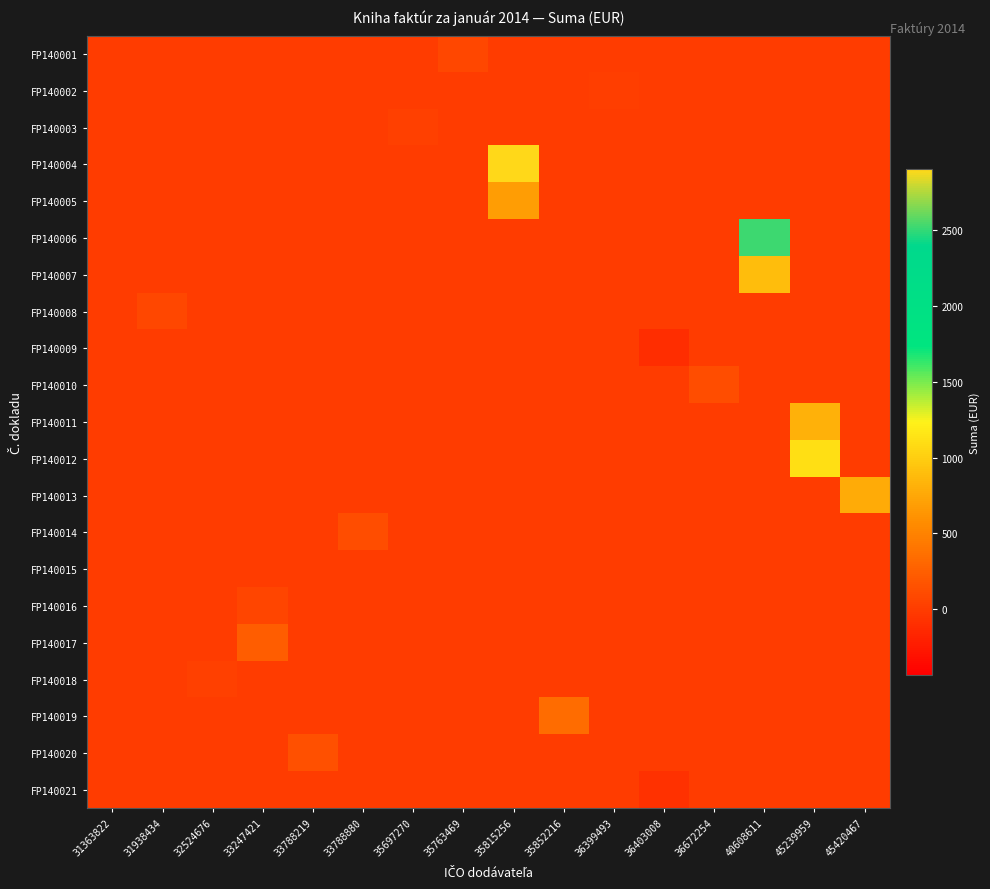

Reading left to right, what are all the values shown in this chart?

FP140001: 31363822=0.0	31938434=0.0	32524676=0.0	33247421=0.0	33788219=0.0	33788880=0.0	35697270=0.0	35763469=79.5	35815256=0.0	35852216=0.0	36399493=0.0	36403008=0.0	36672254=0.0	40608611=0.0	45239959=0.0	45420467=0.0
FP140002: 31363822=0.0	31938434=0.0	32524676=0.0	33247421=0.0	33788219=0.0	33788880=0.0	35697270=0.0	35763469=0.0	35815256=0.0	35852216=0.0	36399493=11.7	36403008=0.0	36672254=0.0	40608611=0.0	45239959=0.0	45420467=0.0
FP140003: 31363822=0.0	31938434=0.0	32524676=0.0	33247421=0.0	33788219=0.0	33788880=0.0	35697270=25.0	35763469=0.0	35815256=0.0	35852216=0.0	36399493=0.0	36403008=0.0	36672254=0.0	40608611=0.0	45239959=0.0	45420467=0.0
FP140004: 31363822=0.0	31938434=0.0	32524676=0.0	33247421=0.0	33788219=0.0	33788880=0.0	35697270=0.0	35763469=0.0	35815256=2906.0	35852216=0.0	36399493=0.0	36403008=0.0	36672254=0.0	40608611=0.0	45239959=0.0	45420467=0.0
FP140005: 31363822=0.0	31938434=0.0	32524676=0.0	33247421=0.0	33788219=0.0	33788880=0.0	35697270=0.0	35763469=0.0	35815256=680.0	35852216=0.0	36399493=0.0	36403008=0.0	36672254=0.0	40608611=0.0	45239959=0.0	45420467=0.0
FP140006: 31363822=0.0	31938434=0.0	32524676=0.0	33247421=0.0	33788219=0.0	33788880=0.0	35697270=0.0	35763469=0.0	35815256=0.0	35852216=0.0	36399493=0.0	36403008=0.0	36672254=0.0	40608611=2519.0	45239959=0.0	45420467=0.0
FP140007: 31363822=0.0	31938434=0.0	32524676=0.0	33247421=0.0	33788219=0.0	33788880=0.0	35697270=0.0	35763469=0.0	35815256=0.0	35852216=0.0	36399493=0.0	36403008=0.0	36672254=0.0	40608611=891.7	45239959=0.0	45420467=0.0
FP140008: 31363822=0.0	31938434=77.7	32524676=0.0	33247421=0.0	33788219=0.0	33788880=0.0	35697270=0.0	35763469=0.0	35815256=0.0	35852216=0.0	36399493=0.0	36403008=0.0	36672254=0.0	40608611=0.0	45239959=0.0	45420467=0.0
FP140009: 31363822=0.0	31938434=0.0	32524676=0.0	33247421=0.0	33788219=0.0	33788880=0.0	35697270=0.0	35763469=0.0	35815256=0.0	35852216=0.0	36399493=0.0	36403008=-103.9	36672254=0.0	40608611=0.0	45239959=0.0	45420467=0.0
FP140010: 31363822=0.0	31938434=0.0	32524676=0.0	33247421=0.0	33788219=0.0	33788880=0.0	35697270=0.0	35763469=0.0	35815256=0.0	35852216=0.0	36399493=0.0	36403008=0.0	36672254=120.0	40608611=0.0	45239959=0.0	45420467=0.0
FP140011: 31363822=0.0	31938434=0.0	32524676=0.0	33247421=0.0	33788219=0.0	33788880=0.0	35697270=0.0	35763469=0.0	35815256=0.0	35852216=0.0	36399493=0.0	36403008=0.0	36672254=0.0	40608611=0.0	45239959=810.9	45420467=0.0
FP140012: 31363822=0.0	31938434=0.0	32524676=0.0	33247421=0.0	33788219=0.0	33788880=0.0	35697270=0.0	35763469=0.0	35815256=0.0	35852216=0.0	36399493=0.0	36403008=0.0	36672254=0.0	40608611=0.0	45239959=1108.4	45420467=0.0
FP140013: 31363822=0.0	31938434=0.0	32524676=0.0	33247421=0.0	33788219=0.0	33788880=0.0	35697270=0.0	35763469=0.0	35815256=0.0	35852216=0.0	36399493=0.0	36403008=0.0	36672254=0.0	40608611=0.0	45239959=0.0	45420467=770.0
FP140014: 31363822=0.0	31938434=0.0	32524676=0.0	33247421=0.0	33788219=0.0	33788880=113.5	35697270=0.0	35763469=0.0	35815256=0.0	35852216=0.0	36399493=0.0	36403008=0.0	36672254=0.0	40608611=0.0	45239959=0.0	45420467=0.0
FP140015: 31363822=5.0	31938434=0.0	32524676=0.0	33247421=0.0	33788219=0.0	33788880=0.0	35697270=0.0	35763469=0.0	35815256=0.0	35852216=0.0	36399493=0.0	36403008=0.0	36672254=0.0	40608611=0.0	45239959=0.0	45420467=0.0
FP140016: 31363822=0.0	31938434=0.0	32524676=0.0	33247421=69.3	33788219=0.0	33788880=0.0	35697270=0.0	35763469=0.0	35815256=0.0	35852216=0.0	36399493=0.0	36403008=0.0	36672254=0.0	40608611=0.0	45239959=0.0	45420467=0.0
FP140017: 31363822=0.0	31938434=0.0	32524676=0.0	33247421=235.6	33788219=0.0	33788880=0.0	35697270=0.0	35763469=0.0	35815256=0.0	35852216=0.0	36399493=0.0	36403008=0.0	36672254=0.0	40608611=0.0	45239959=0.0	45420467=0.0
FP140018: 31363822=0.0	31938434=0.0	32524676=33.3	33247421=0.0	33788219=0.0	33788880=0.0	35697270=0.0	35763469=0.0	35815256=0.0	35852216=0.0	36399493=0.0	36403008=0.0	36672254=0.0	40608611=0.0	45239959=0.0	45420467=0.0
FP140019: 31363822=0.0	31938434=0.0	32524676=0.0	33247421=0.0	33788219=0.0	33788880=0.0	35697270=0.0	35763469=0.0	35815256=0.0	35852216=342.0	36399493=0.0	36403008=0.0	36672254=0.0	40608611=0.0	45239959=0.0	45420467=0.0
FP140020: 31363822=0.0	31938434=0.0	32524676=0.0	33247421=0.0	33788219=150.3	33788880=0.0	35697270=0.0	35763469=0.0	35815256=0.0	35852216=0.0	36399493=0.0	36403008=0.0	36672254=0.0	40608611=0.0	45239959=0.0	45420467=0.0
FP140021: 31363822=0.0	31938434=0.0	32524676=0.0	33247421=0.0	33788219=0.0	33788880=0.0	35697270=0.0	35763469=0.0	35815256=0.0	35852216=0.0	36399493=0.0	36403008=-77.8	36672254=0.0	40608611=0.0	45239959=0.0	45420467=0.0